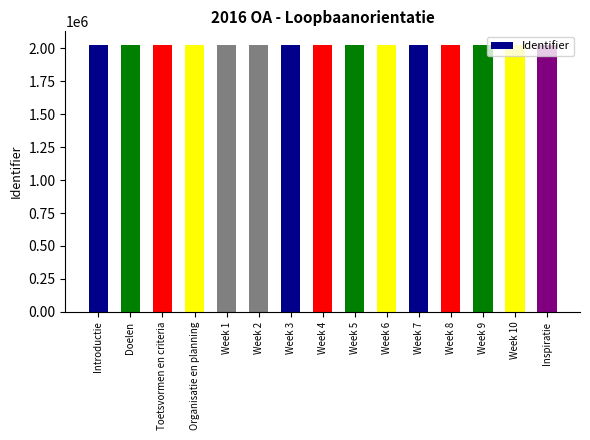

What is the average value?

2026306